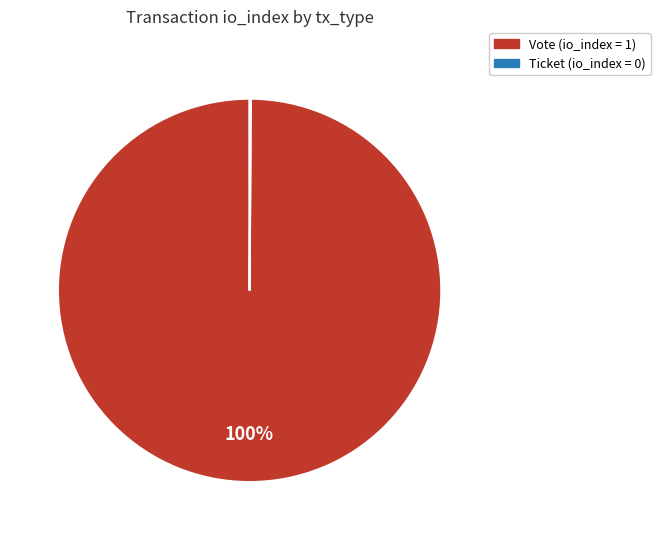

Is there a majority slice in this chart?

Yes